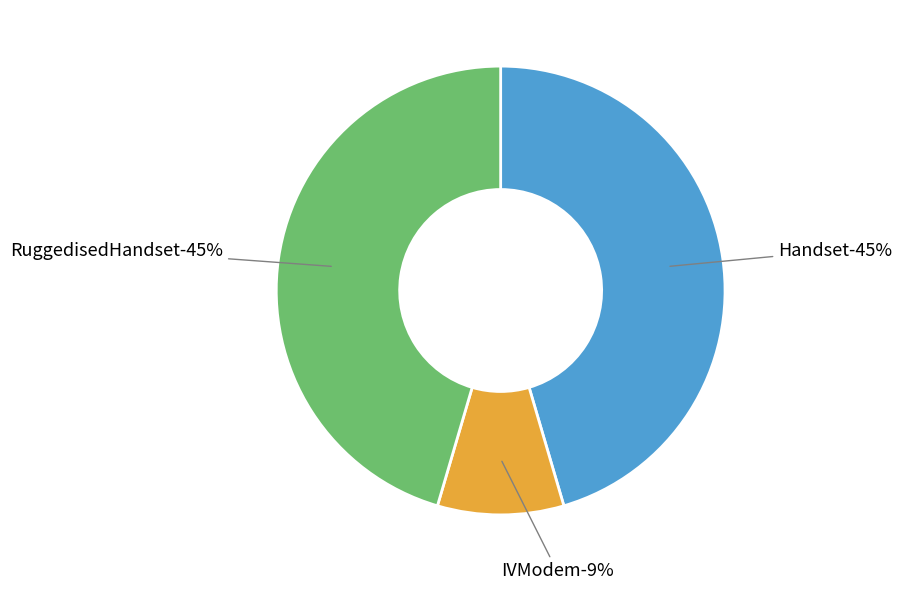

Which category has the biggest portion of the pie?

Handset